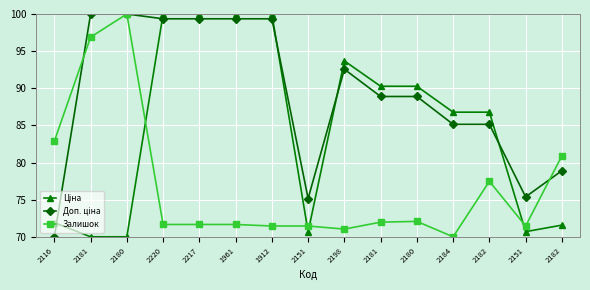

Reading right to left, what are all the values shown in this chart?

Ціна: 2182=71.6	2151=70.7	2182=86.8	2184=86.8	2180=90.3	2181=90.3	2198=93.7	2151=70.7	1912=100.0	1961=100.0	2217=100.0	2220=100.0	2180=70.0	2181=70.0	2116=71.9
Доп. ціна: 2182=78.9	2151=75.4	2182=85.1	2184=85.1	2180=88.9	2181=88.9	2198=92.6	2151=75.2	1912=99.4	1961=99.4	2217=99.4	2220=99.4	2180=100.0	2181=100.0	2116=70.0
Залишок: 2182=80.9	2151=71.5	2182=77.5	2184=70.0	2180=72.1	2181=72.0	2198=71.0	2151=71.5	1912=71.5	1961=71.7	2217=71.7	2220=71.7	2180=100.0	2181=96.9	2116=82.9